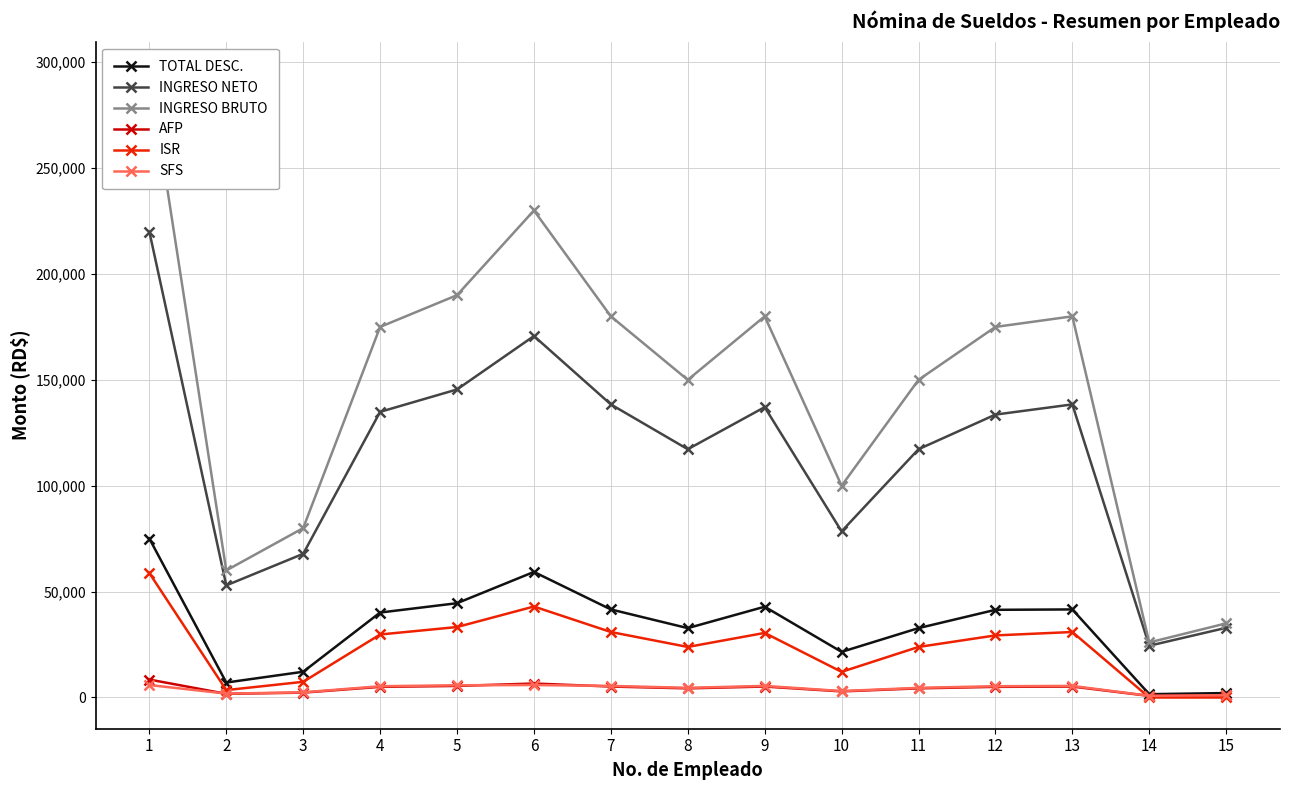

What is the difference between the SFS values at 10 and 13?

2432.0